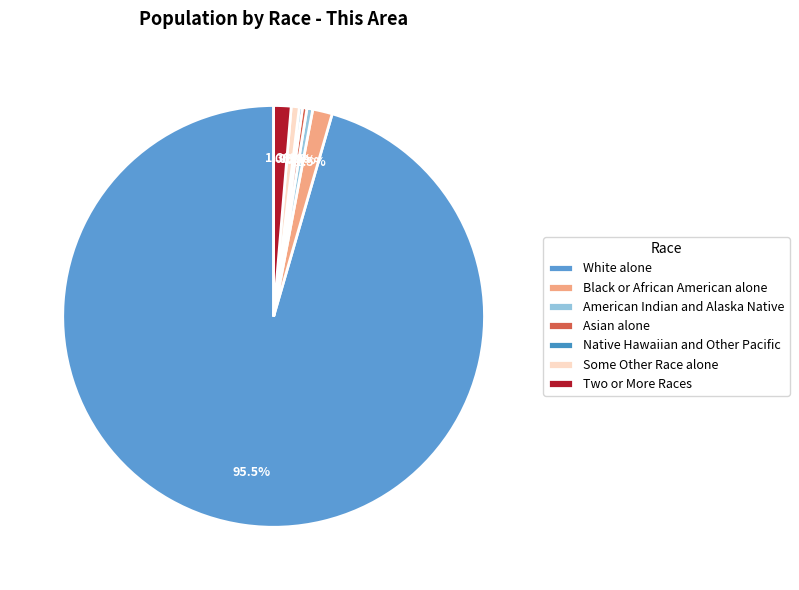

What is the largest slice in the pie chart?

White alone